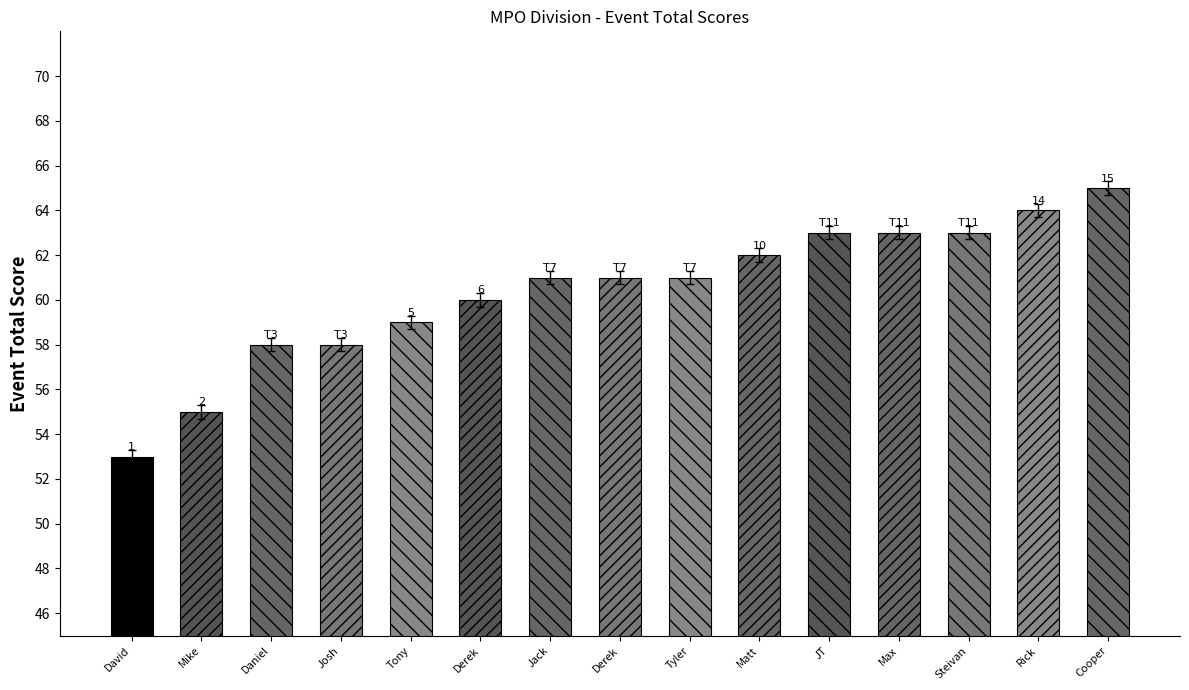

Is it true that the value at David is 82.3?

False